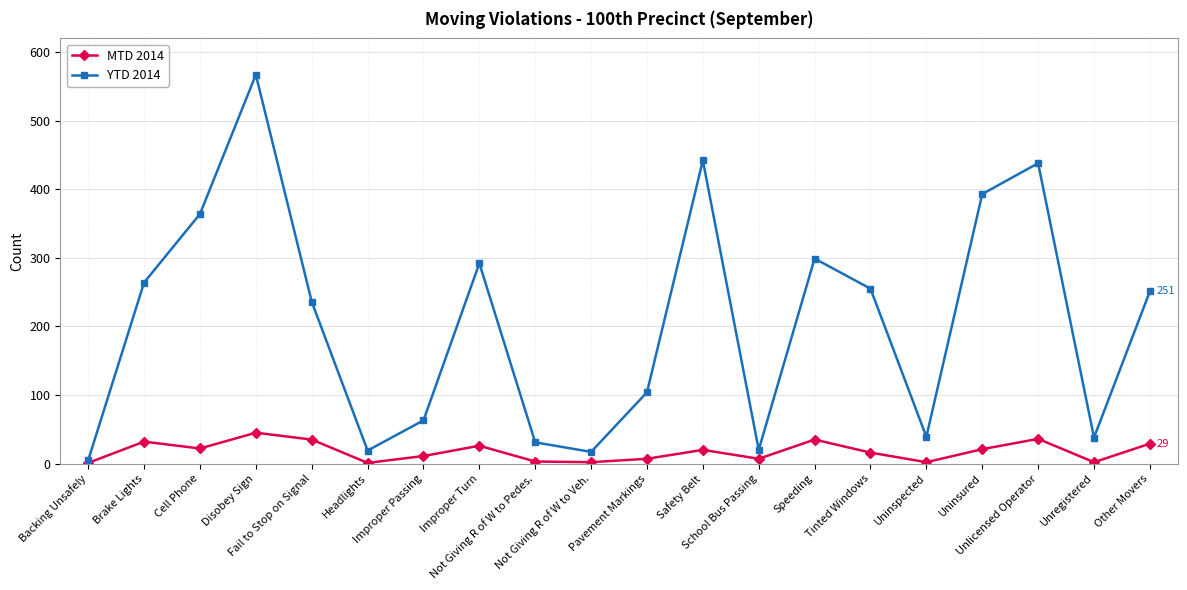

What value does the YTD 2014 series have at Headlights?

19